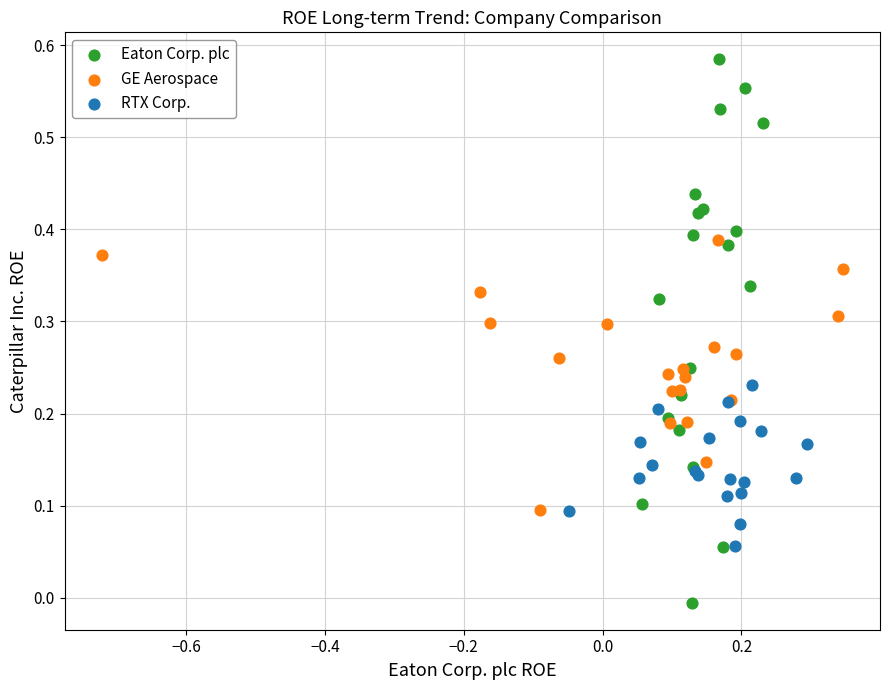

Which series contains the highest Y value?

Eaton Corp. plc